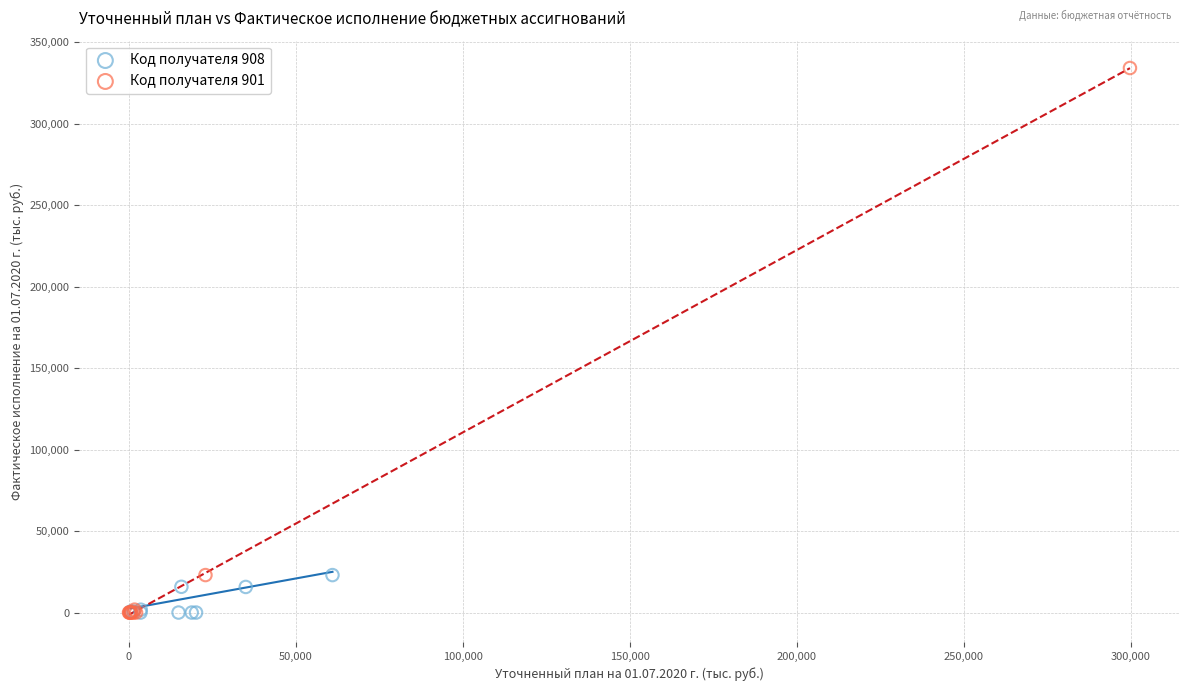

What are all the series names shown in the legend?

Код получателя 908, Код получателя 901